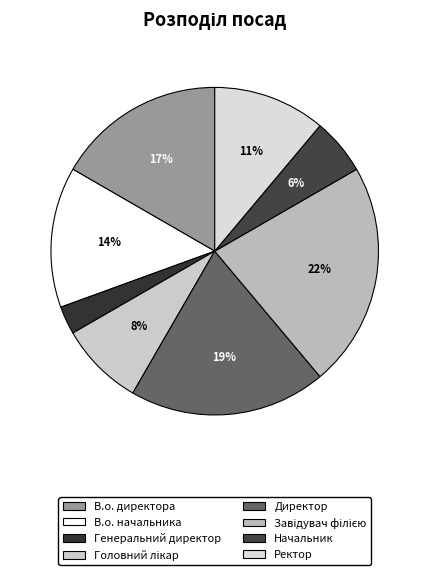

Does Начальник represent more than half of the total?

No